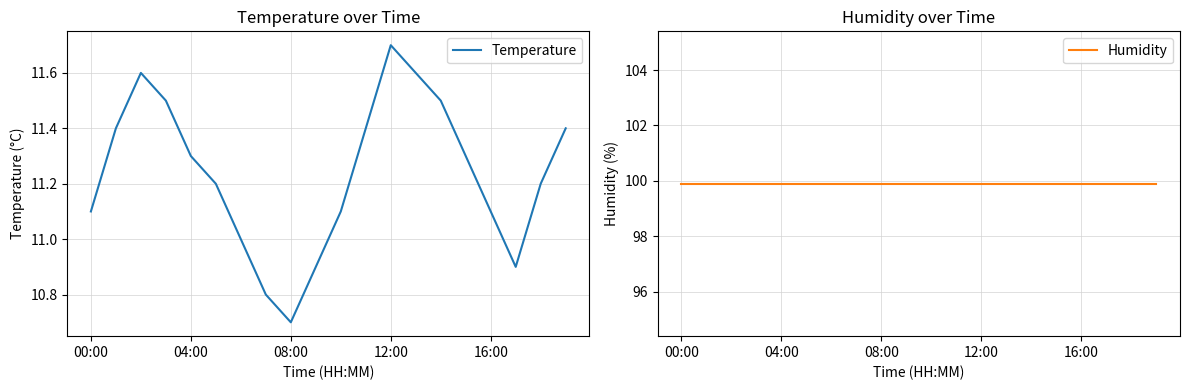

What is the label of the 10th point from the left?

9